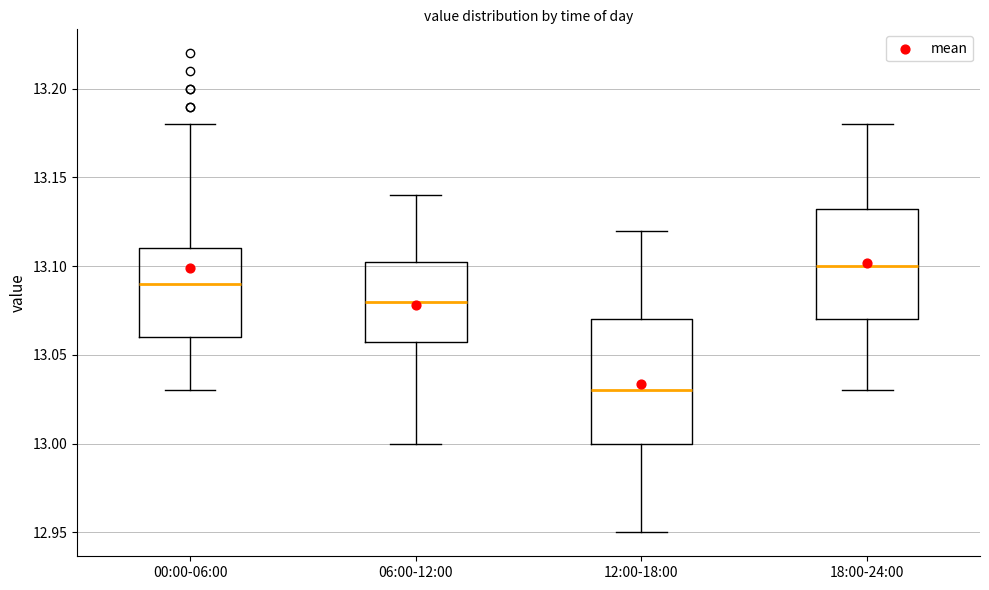

Which box's median line is the highest?

18:00-24:00